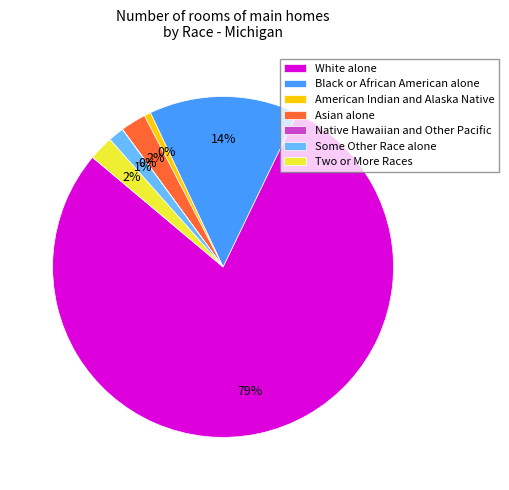

Does any single category account for the majority?

Yes